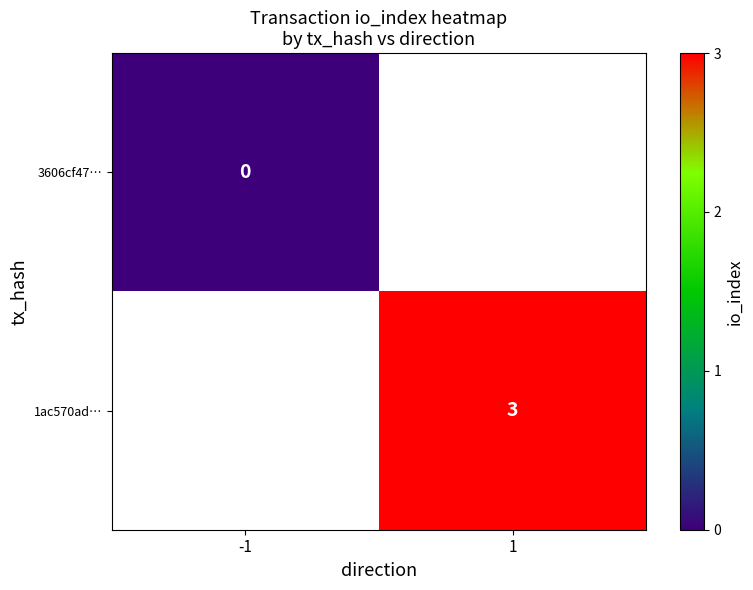

Is it true that 1ac570ad… equals 4 at 1?

False